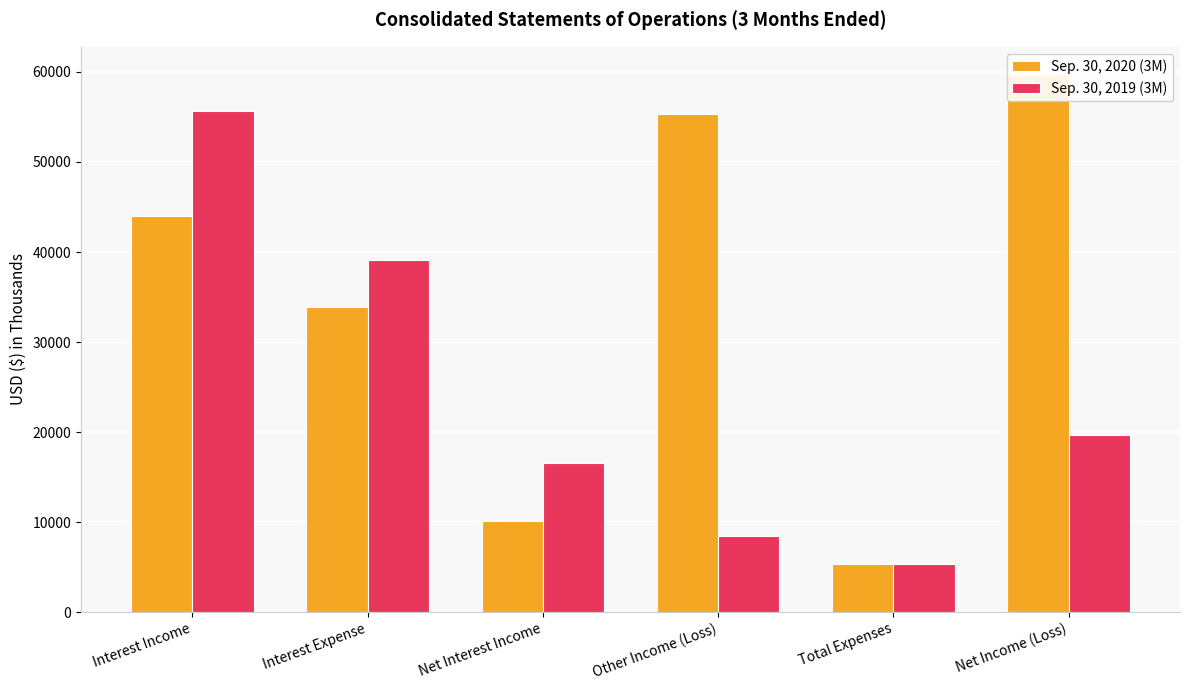

What is the label of the 4th bar from the right?

Net Interest Income